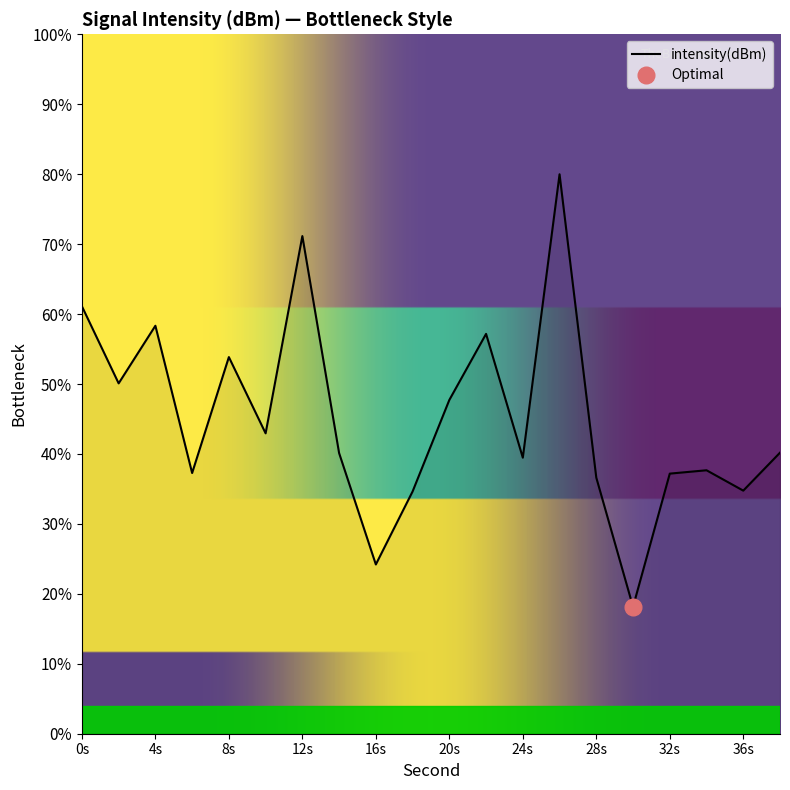

At which category does the chart reach its minimum across all series?

30